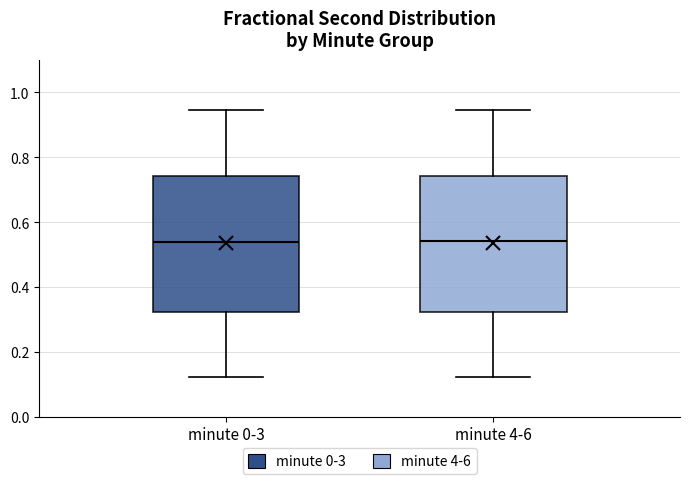

Where does the median line of the box for minute 0-3 sit on the y-axis? The values are not printed on the chart, so give them approximately, as read against the axis.

0.54